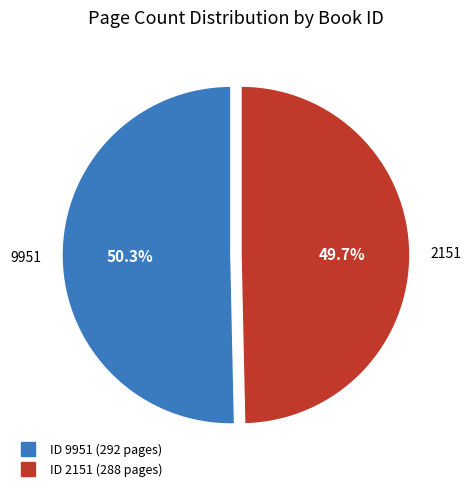

Does any single category account for the majority?

Yes